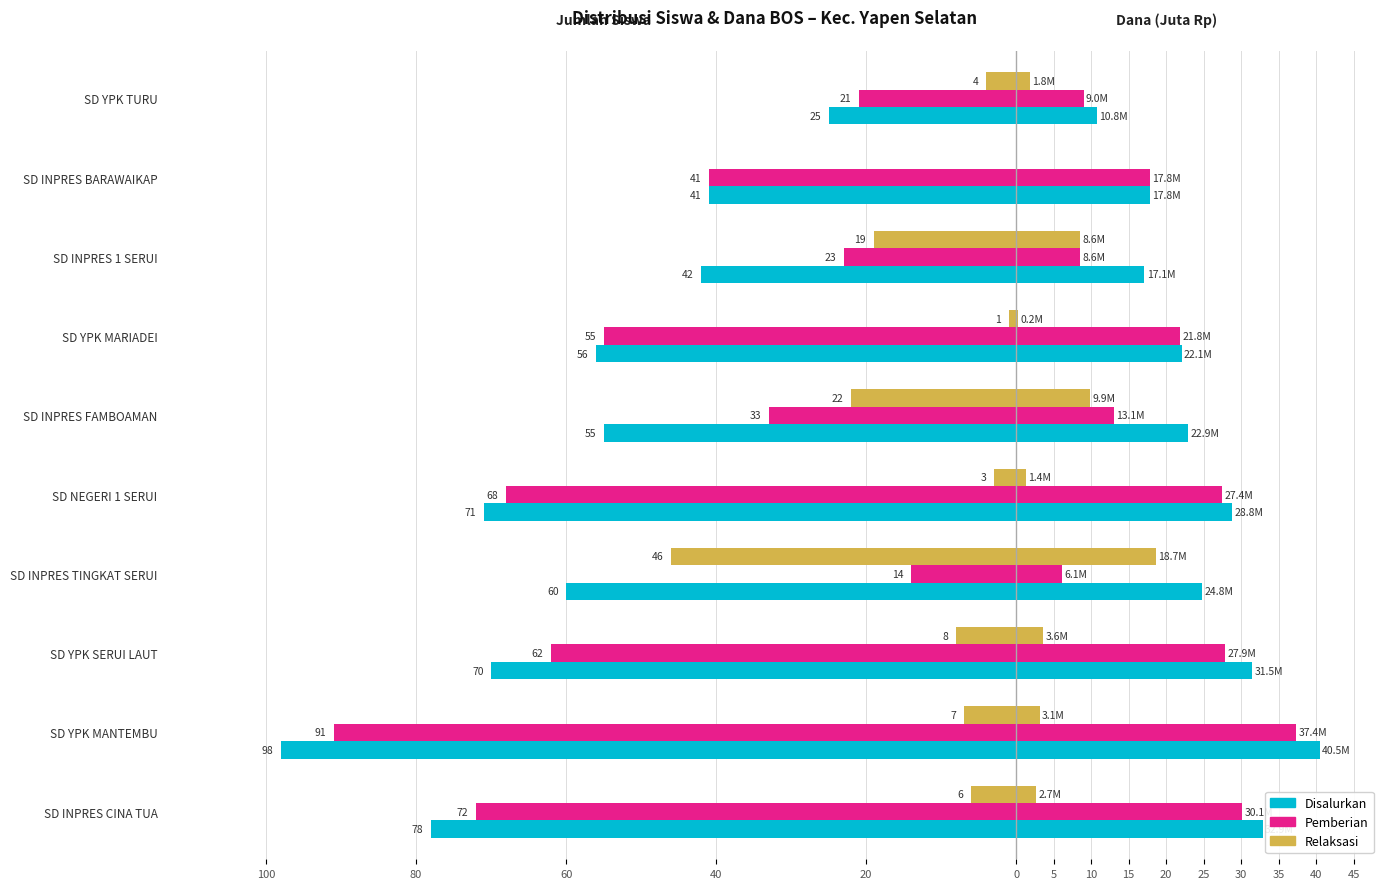

The value of Siswa Disalurkan at SD INPRES TINGKAT SERUI is -20. True or false?

False